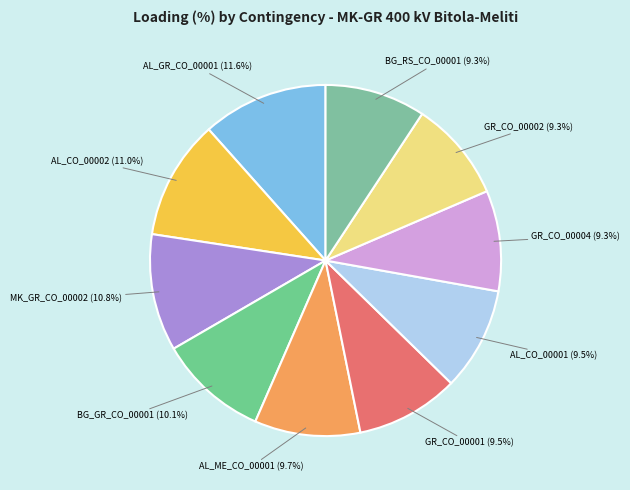

To the nearest percent, what portion does AL_ME_CO_00001 represent?

10%